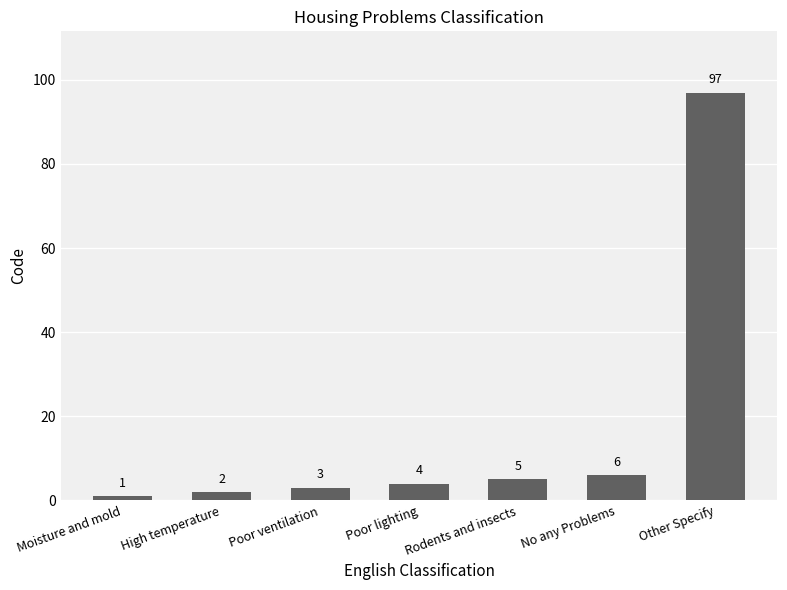

The value at Poor lighting is 4. True or false?

True